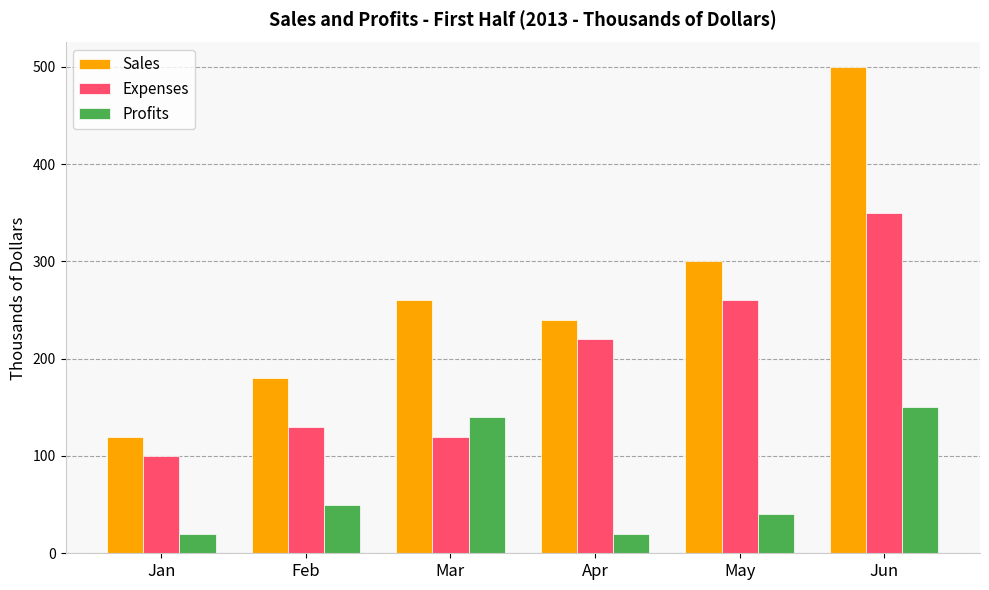

Where is Expenses nearest to the value 225?

Apr